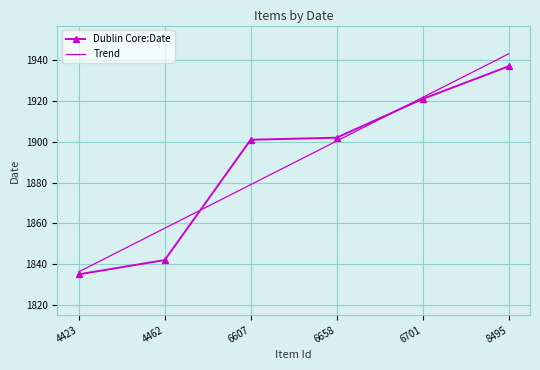

Reading left to right, what are all the values shown in this chart?

4423=1835	4462=1842	6607=1901	6658=1902	6701=1921	8495=1937